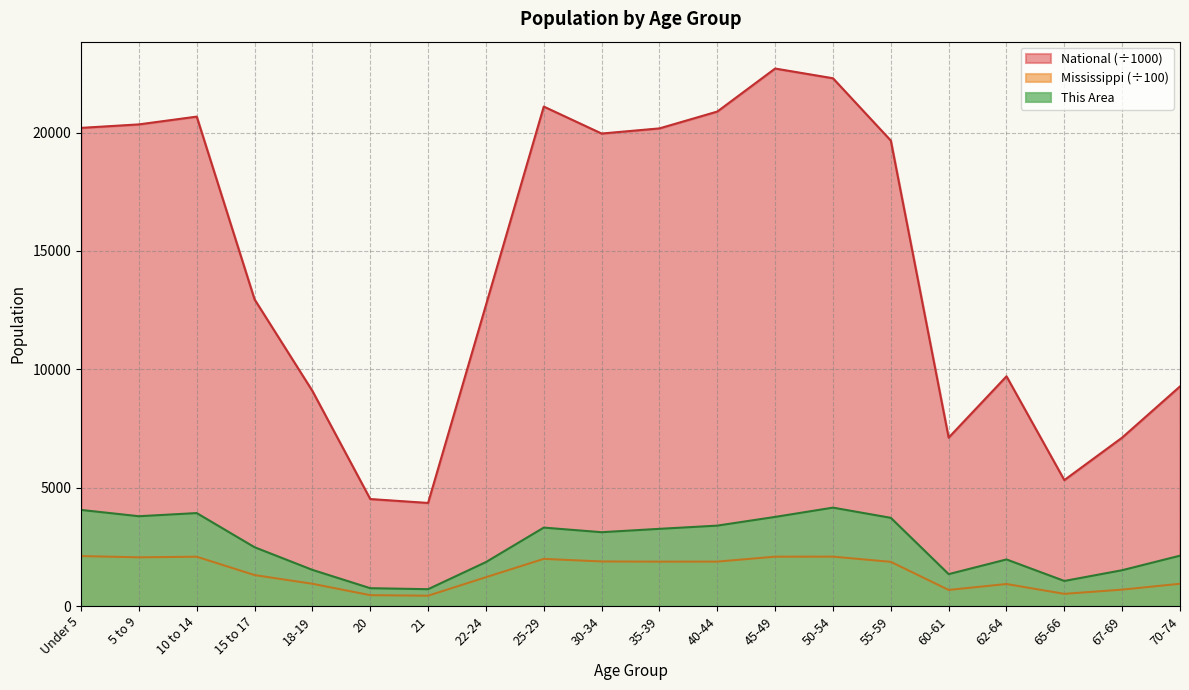

Reading left to right, extract all data points from this chart.

This Area: 4059.0	3793.0	3926.0	2483.0	1526.0	752.0	710.0	1855.0	3312.0	3118.0	3260.0	3396.0	3764.0	4156.0	3725.0	1346.0	1967.0	1058.0	1512.0	2126.0
Mississippi: 2109.6	2056.7	2082.5	1306.8	939.4	458.0	434.8	1216.2	1990.8	1881.7	1873.7	1875.8	2083.7	2086.1	1865.7	678.5	929.0	513.2	692.0	939.5
National: 20201.4	20348.7	20677.2	12954.3	9086.1	4519.1	4354.3	12712.6	21101.8	19962.1	20179.6	20891.0	22708.6	22298.1	19664.8	7113.7	9704.2	5319.9	7115.4	9278.2